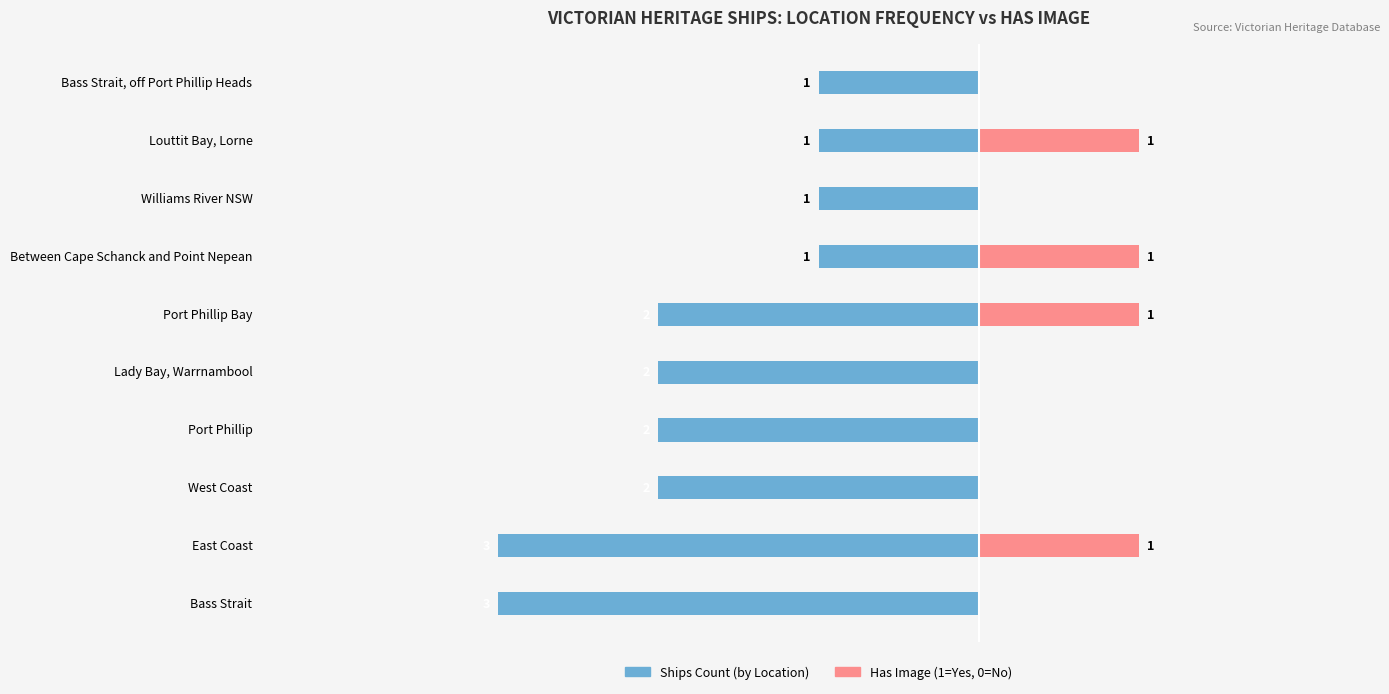

What position from the right is Port Phillip?

7